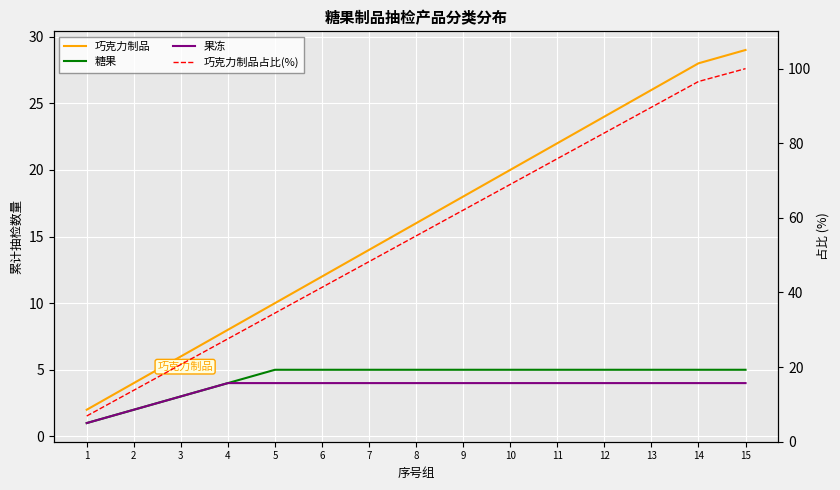

Read the 巧克力制品占比(%) value at 14.

96.6